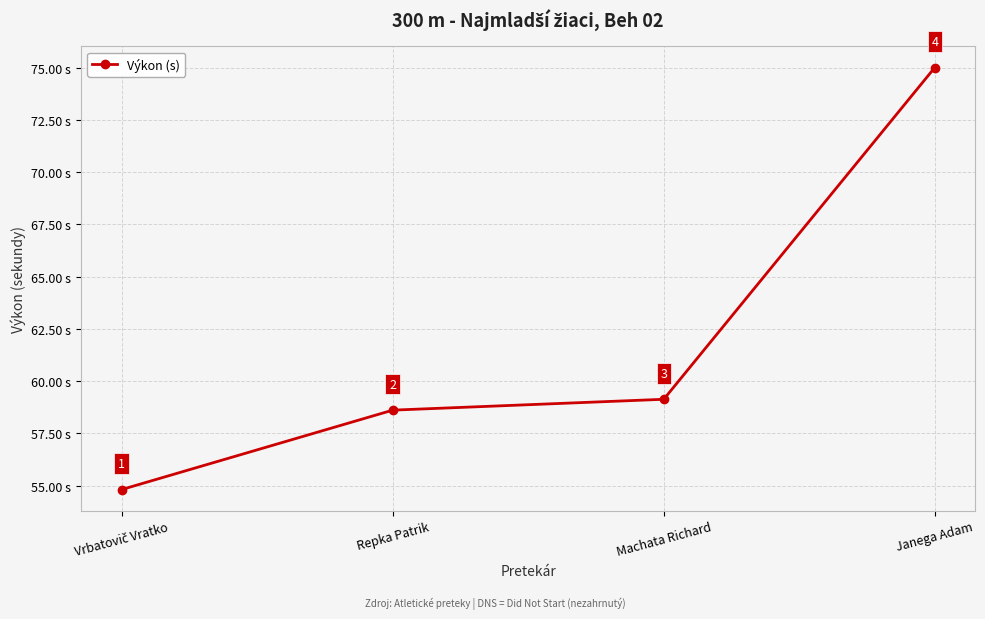

The value at Machata Richard is 93.5. True or false?

False